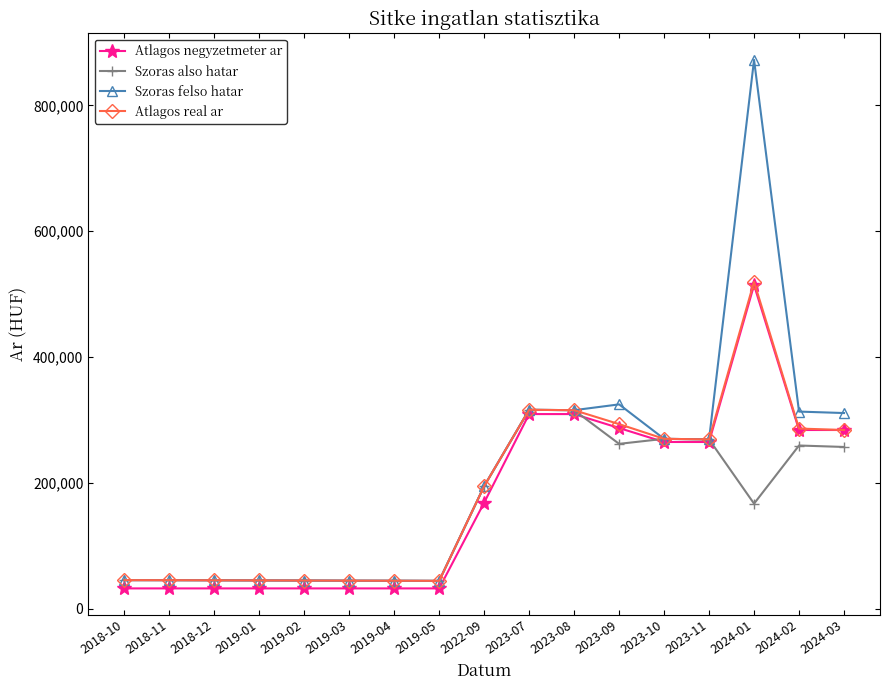

Count the number of categories in the chart.

17